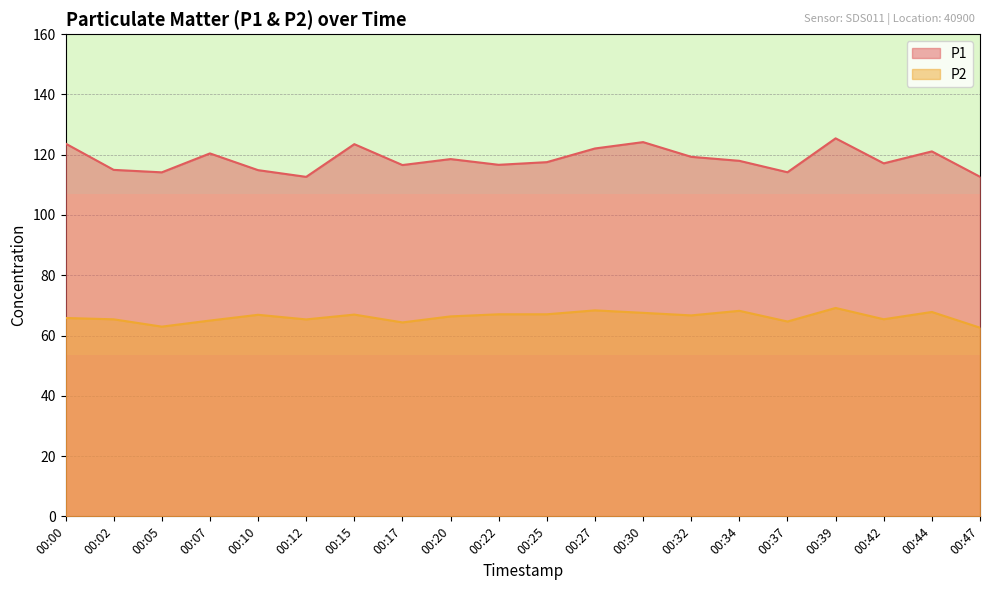

Reading right to left, what are all the values shown in this chart?

P1: 00:47=112.7	00:44=121.1	00:42=117.1	00:39=125.4	00:37=114.2	00:34=118.0	00:32=119.3	00:30=124.2	00:27=122.1	00:25=117.5	00:22=116.7	00:20=118.5	00:17=116.6	00:15=123.5	00:12=112.7	00:10=114.9	00:07=120.4	00:05=114.2	00:02=115.0	00:00=123.7
P2: 00:47=62.6	00:44=67.8	00:42=65.4	00:39=69.2	00:37=64.7	00:34=68.2	00:32=66.7	00:30=67.5	00:27=68.3	00:25=67.0	00:22=67.0	00:20=66.3	00:17=64.3	00:15=67.0	00:12=65.3	00:10=66.9	00:07=65.0	00:05=63.0	00:02=65.4	00:00=65.8